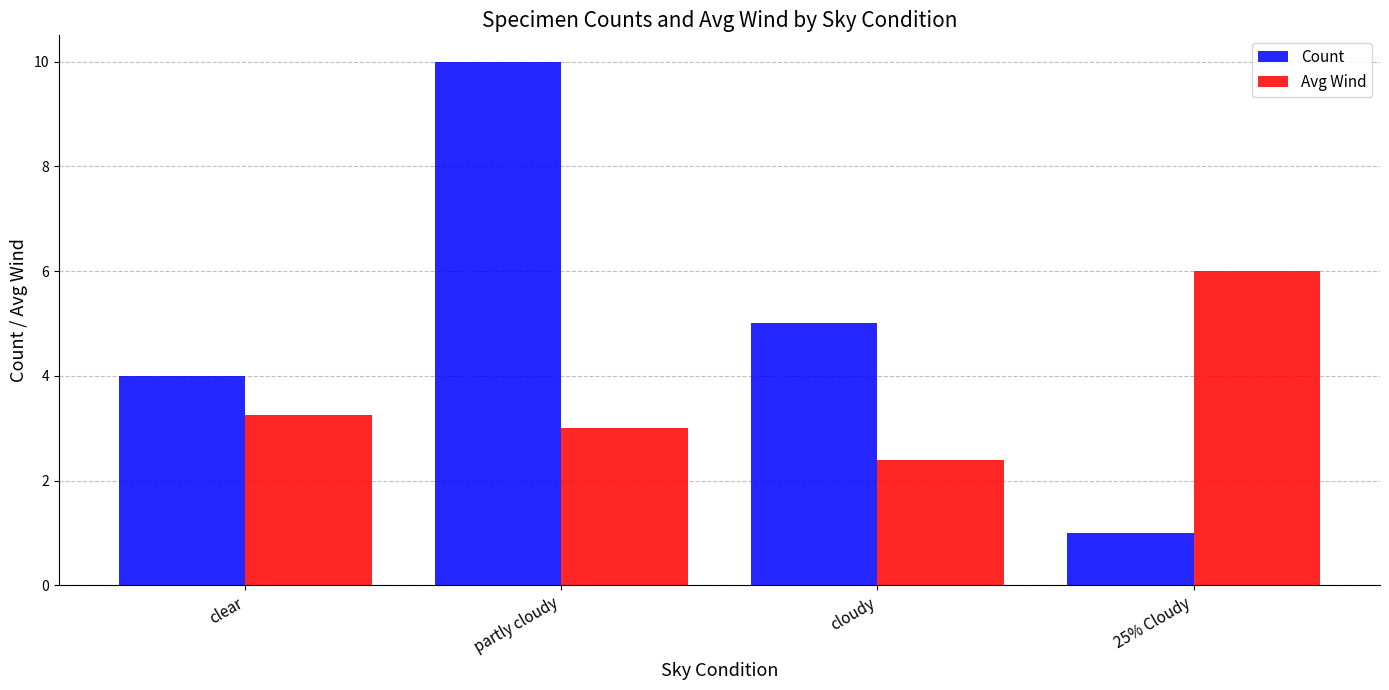

What is the label of the 1st bar from the left?

clear